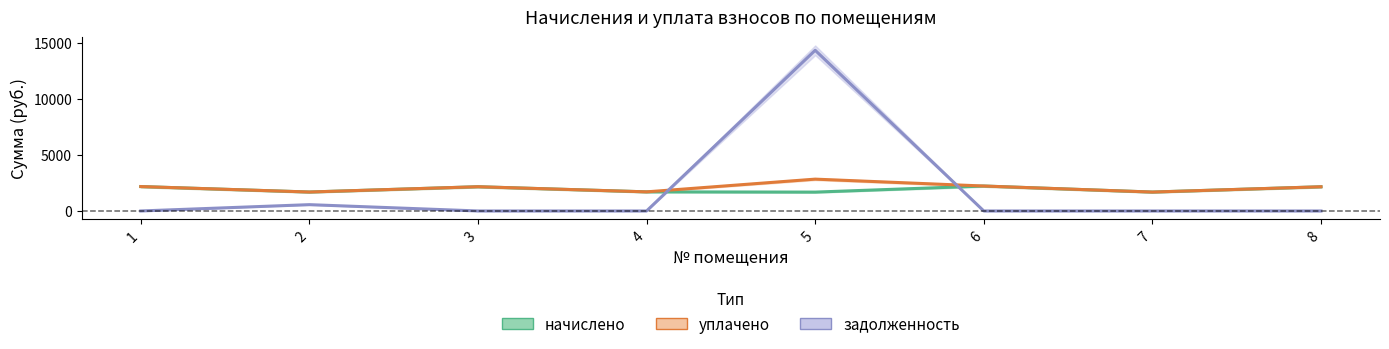

Where is задолженность nearest to the value 7165?

2